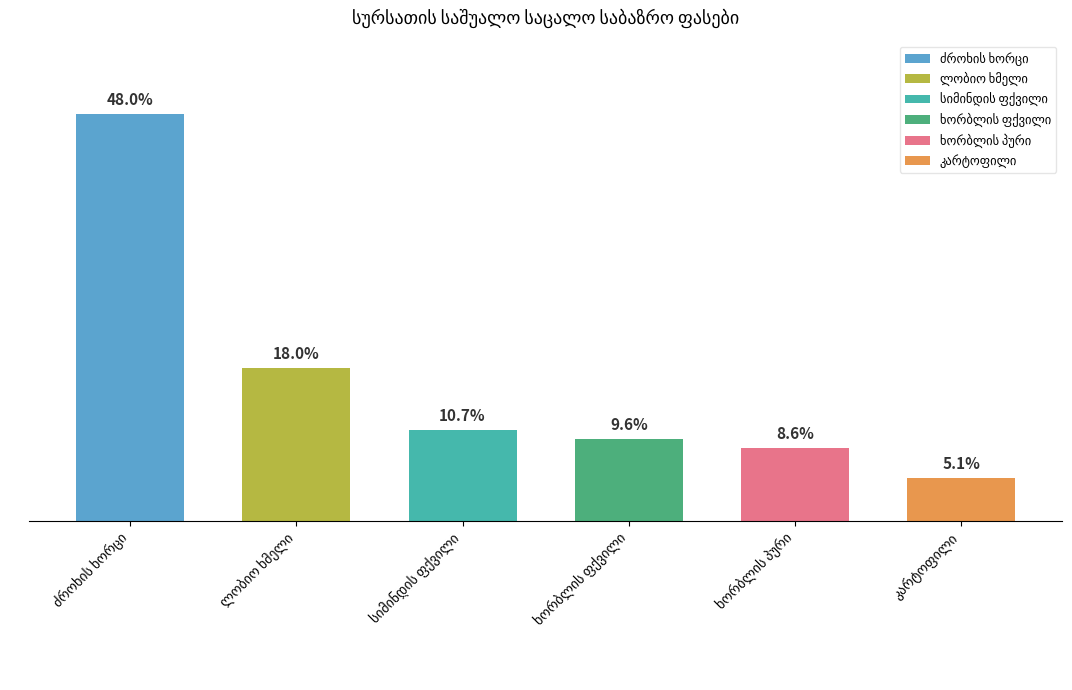

Are the bars horizontal?

No